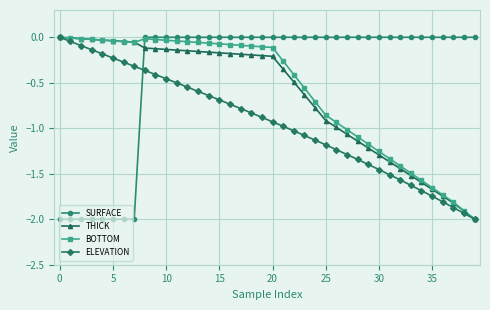

What is the difference between the maximum and second lowest values in the BOTTOM series?

1.9